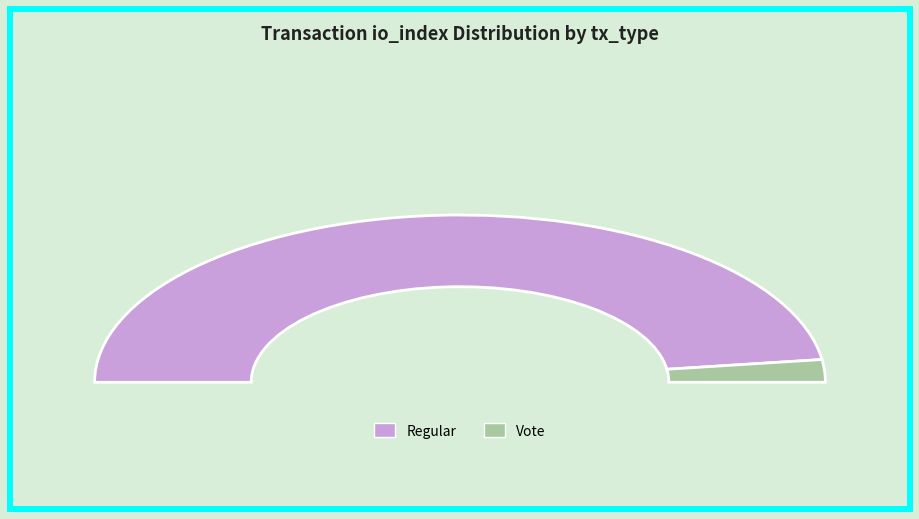

Is it true that Regular (io_index=44) is 96% of the pie?

True